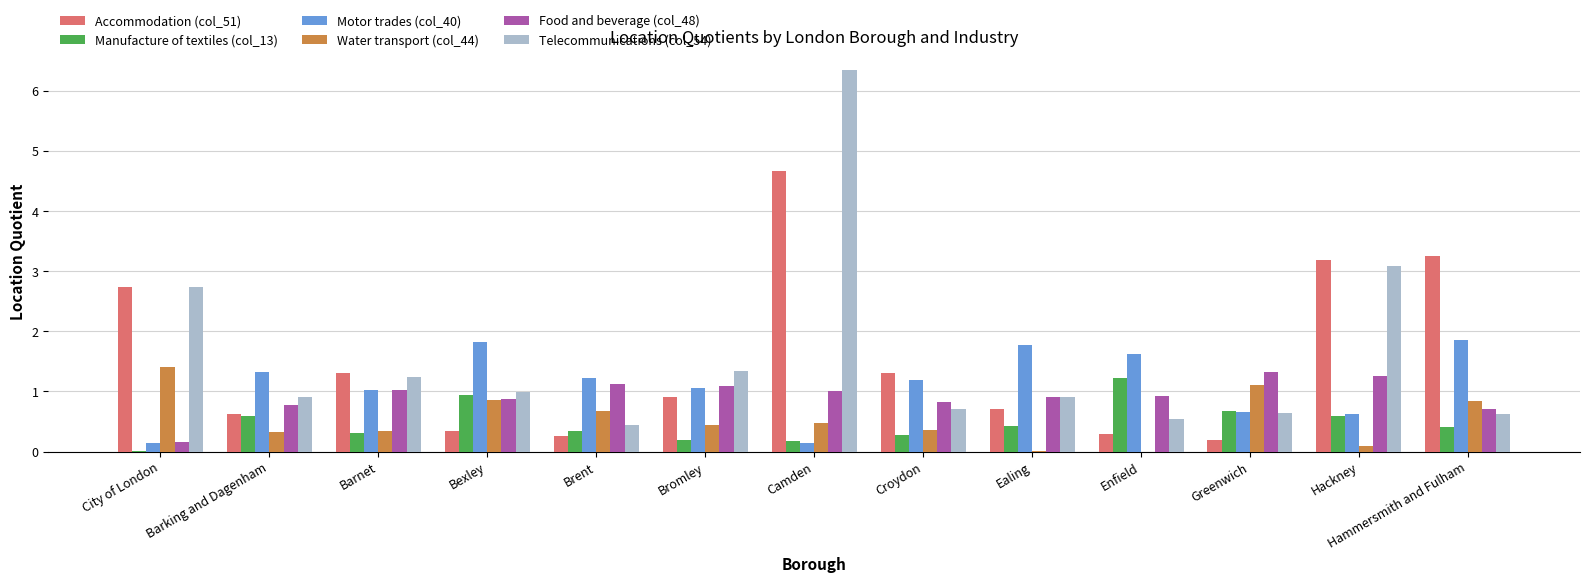

What is the highest value of the Motor trades (col_40) series?

1.9